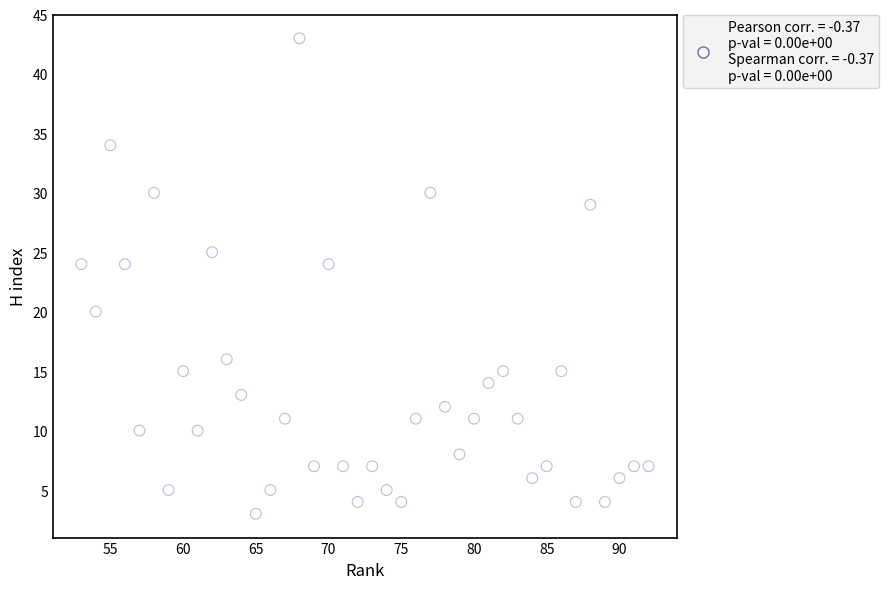

What is the range of Y values (max minus min)?

40